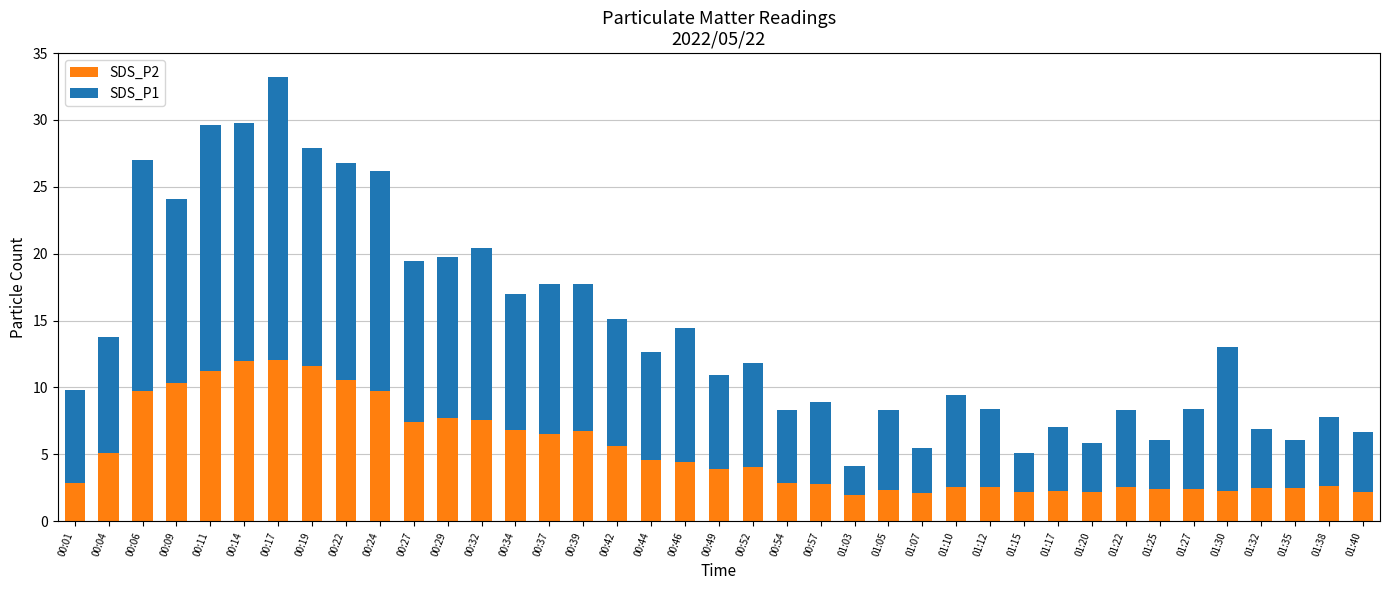

Is it true that SDS_P2 equals 9.7 at 00:06?

True